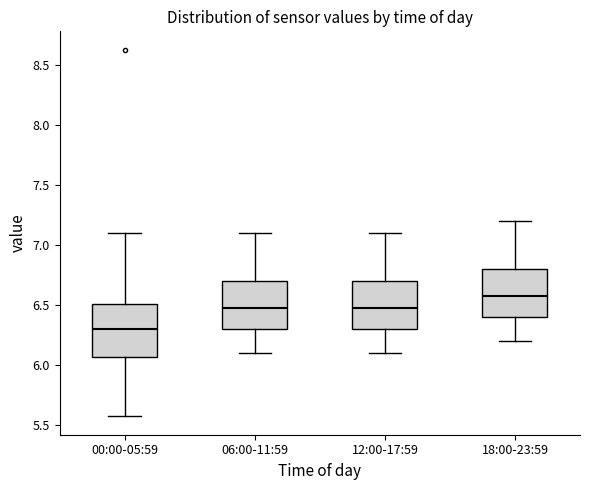

Reading left to right, read every box against the y-axis: the position of its median line, the range the box covers, and the ends of its whiskers. The values are not printed on the chart, so give them approximately, as read against the axis.

00:00-05:59: median 6.30, box 6.05 to 6.50, whiskers 5.55 to 7.10
06:00-11:59: median 6.50, box 6.30 to 6.70, whiskers 6.10 to 7.10
12:00-17:59: median 6.50, box 6.30 to 6.70, whiskers 6.10 to 7.10
18:00-23:59: median 6.60, box 6.40 to 6.80, whiskers 6.20 to 7.20